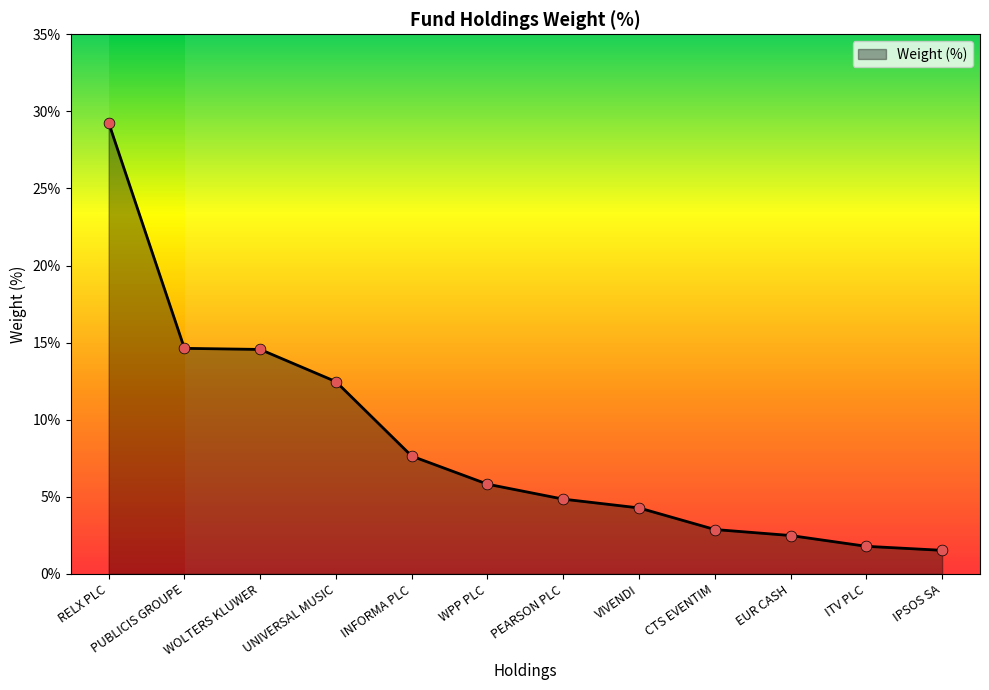

What is the change in value from PUBLICIS GROUPE to EUR CASH?

-12.1